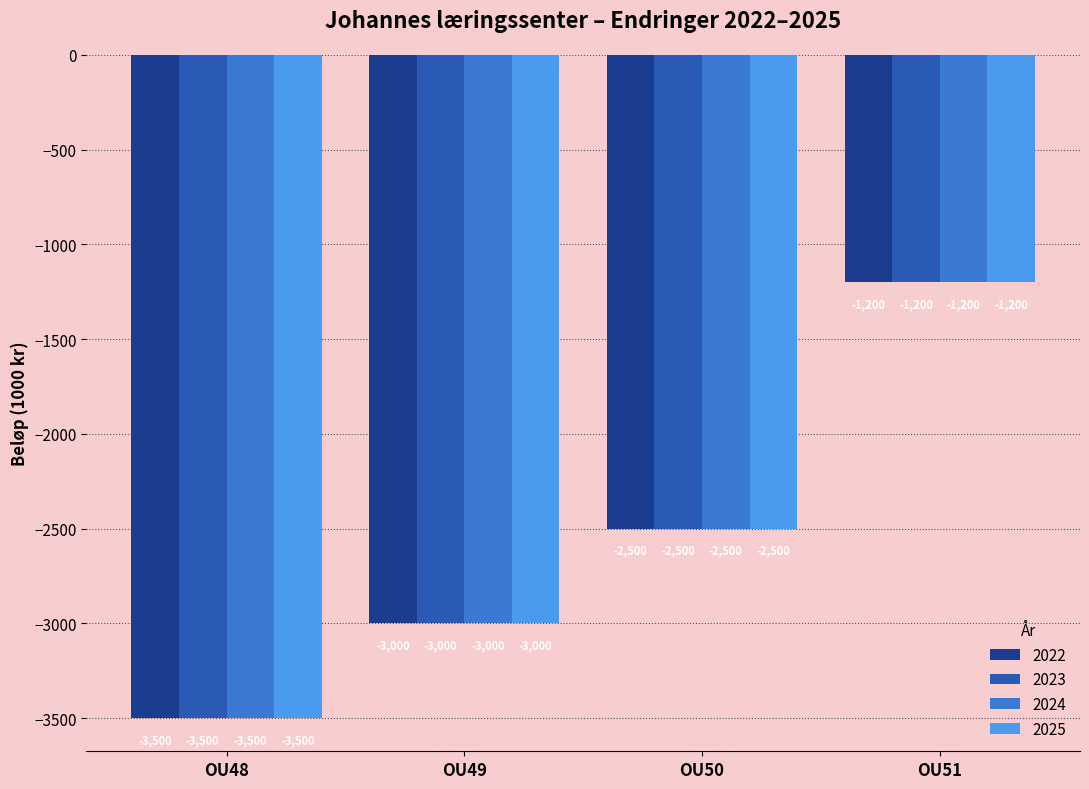

What is the difference between the 2024 values at OU51 and OU50?

1300